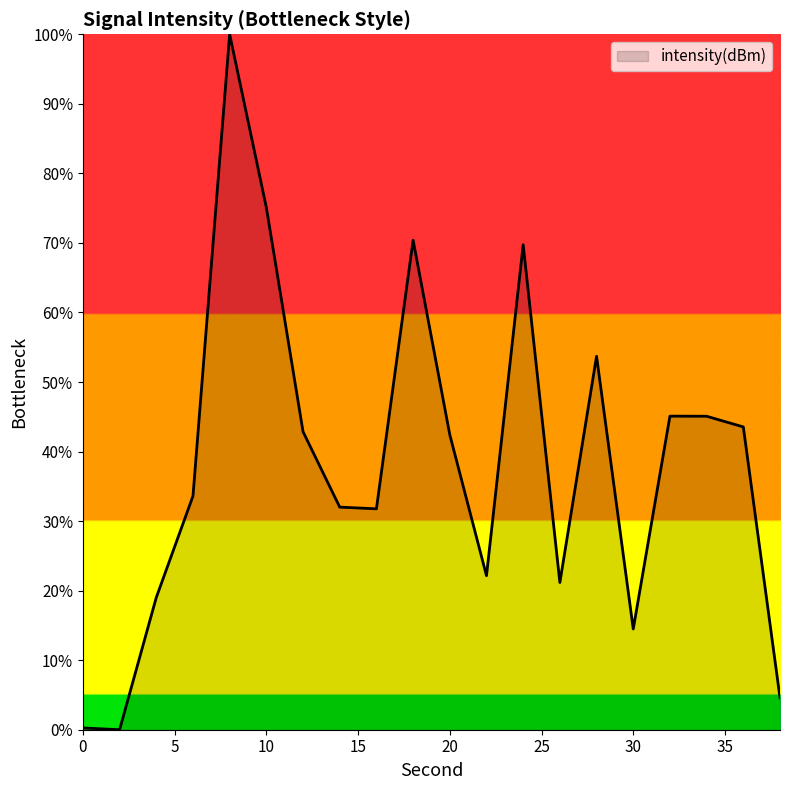

What is the greatest value displayed?

100.0